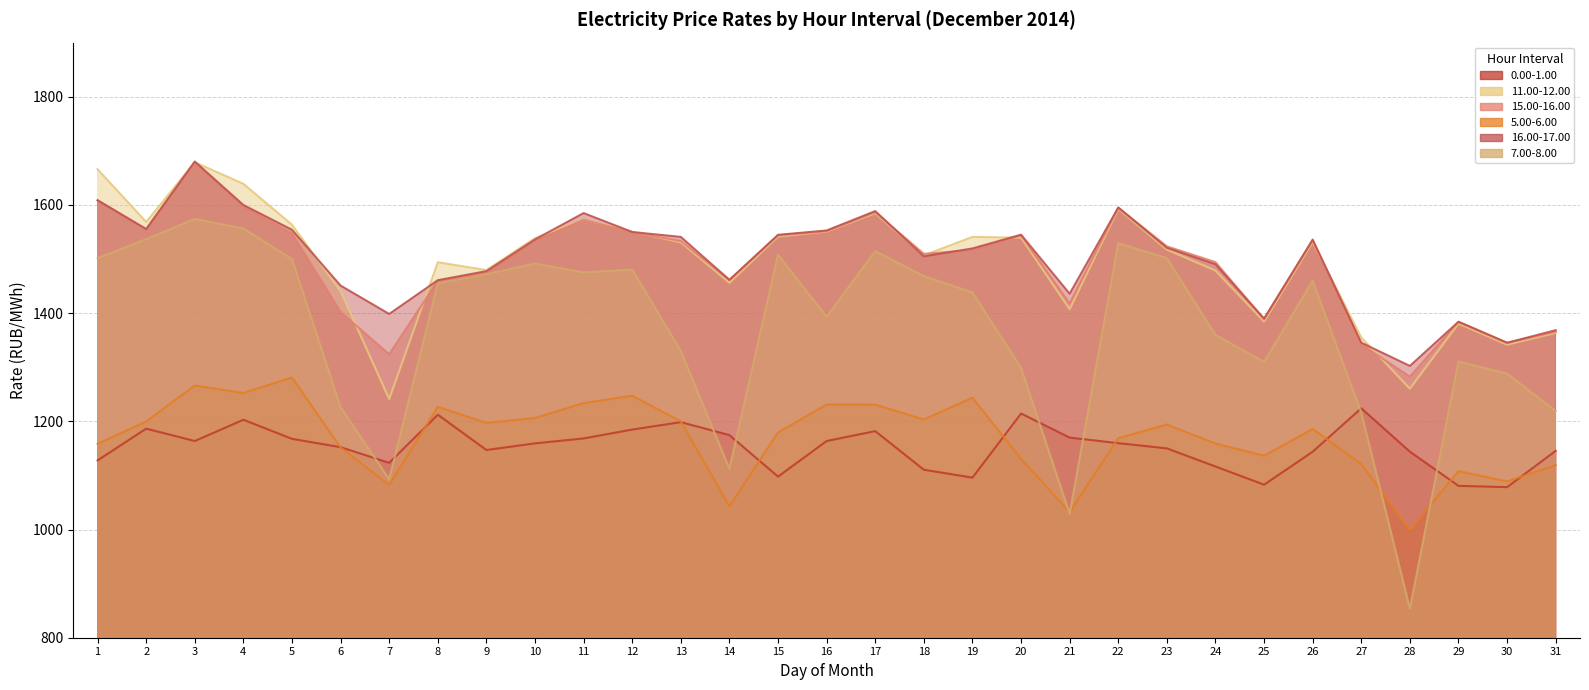

True or false: 0.00-1.00 and 16.00-17.00 cross at least once.

False